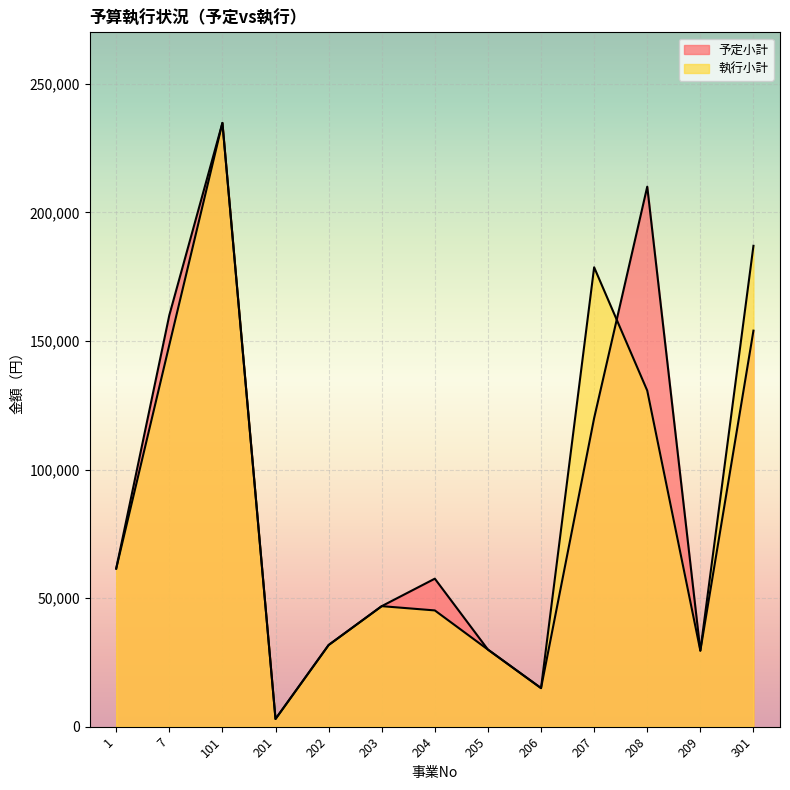

Reading left to right, what are all the values shown in this chart?

予定小計: 61480	160000	234792	3000	31752	46870	57556	29980	15000	120000	210000	29570	154000
執行小計: 61480	148440	234792	3000	31752	46870	45209	29980	15000	178640	130695	29570	187000